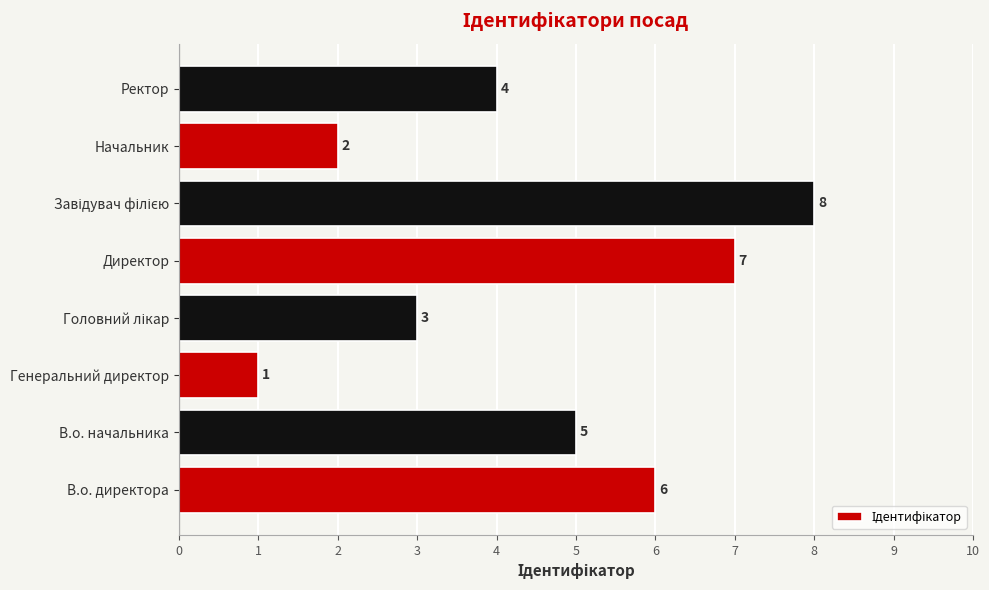

What is the change in value from Начальник to Ректор?

+2